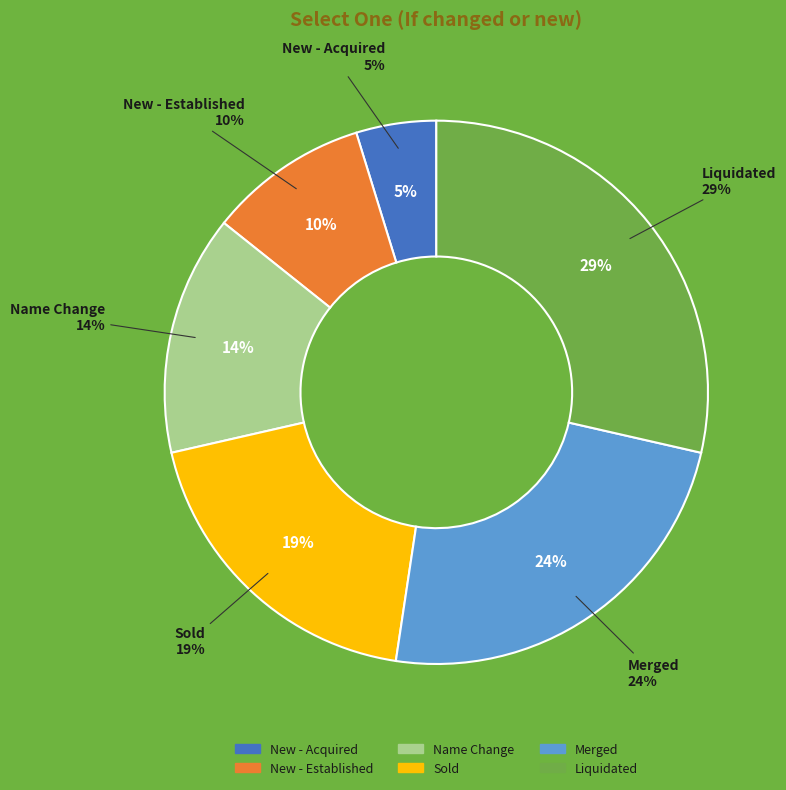

To the nearest percent, what portion does Name Change represent?

14%